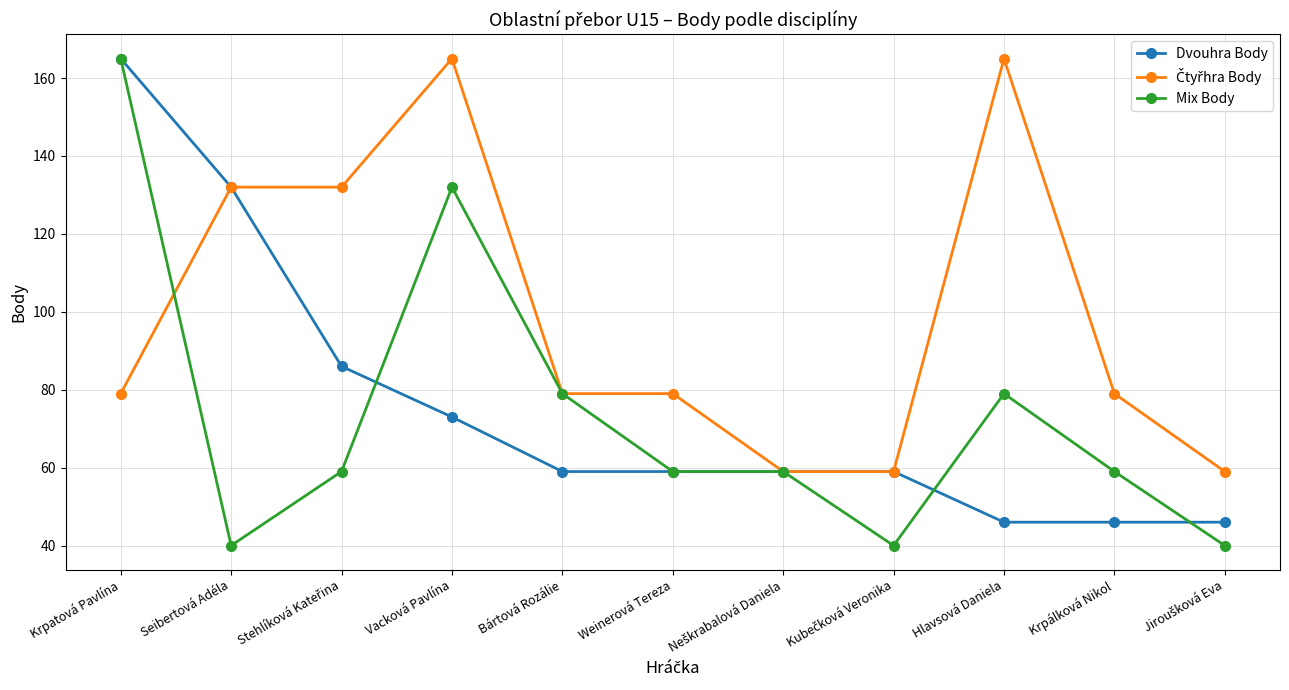

What position from the left is Krpálková Nikol?

10